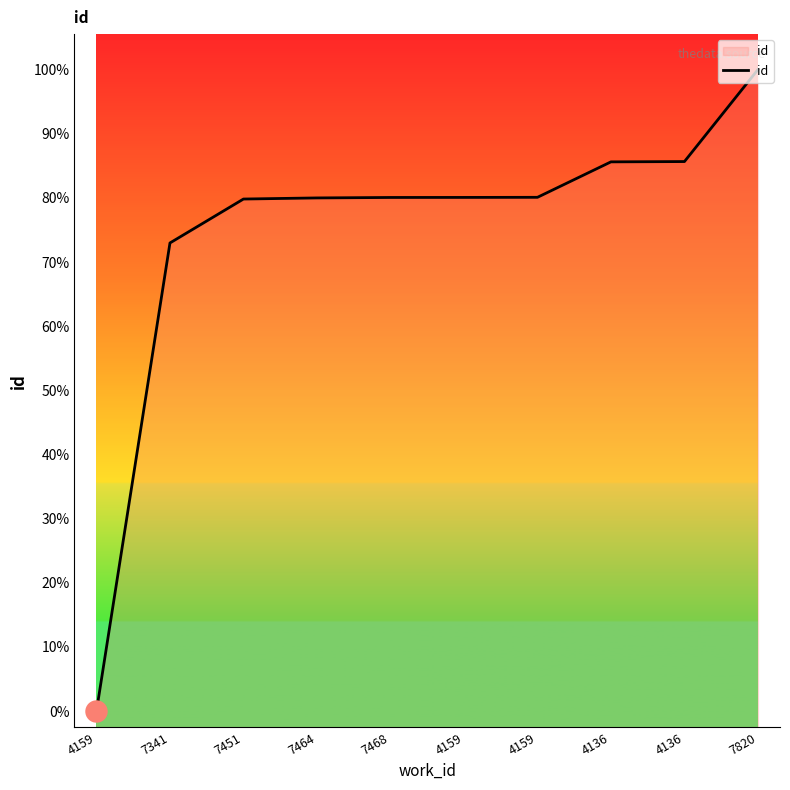

Which has a higher value, 7341 or 4159?

7341